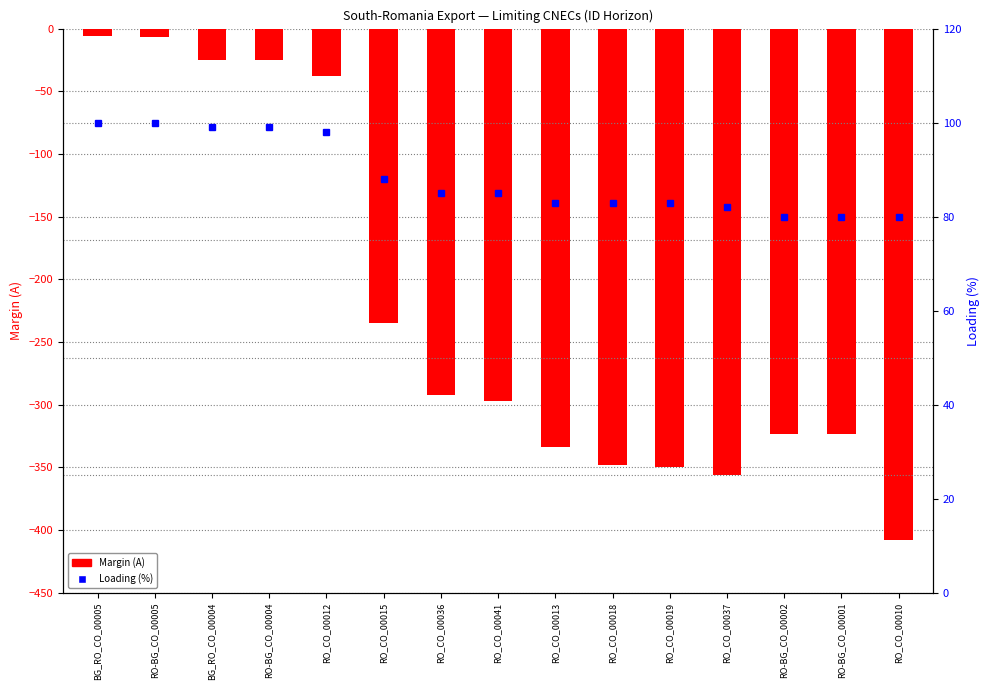

Rank the categories by Loading (%) value from highest to lowest.

BG_RO_CO_00005, RO-BG_CO_00005, BG_RO_CO_00004, RO-BG_CO_00004, RO_CO_00012, RO_CO_00015, RO_CO_00036, RO_CO_00041, RO_CO_00013, RO_CO_00018, RO_CO_00019, RO_CO_00037, RO-BG_CO_00002, RO-BG_CO_00001, RO_CO_00010